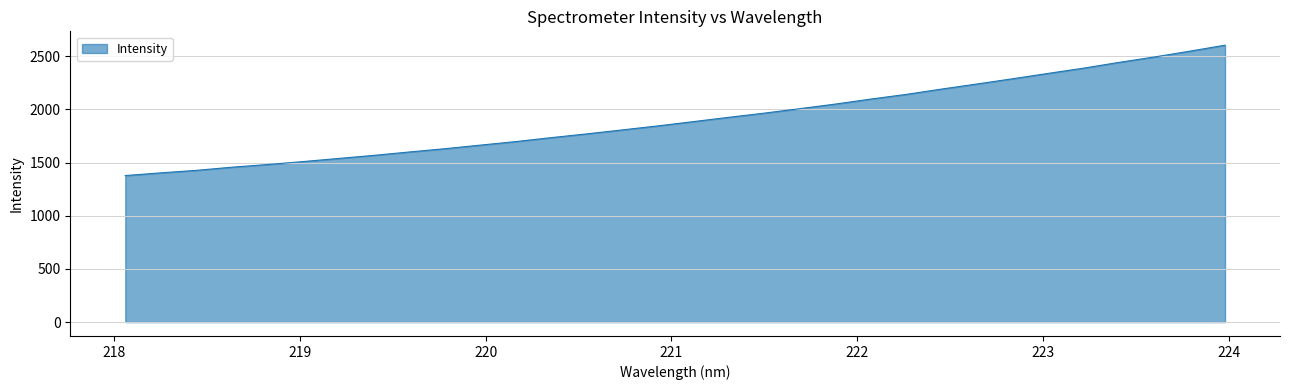

What is the difference between the maximum and minimum values?

1225.5